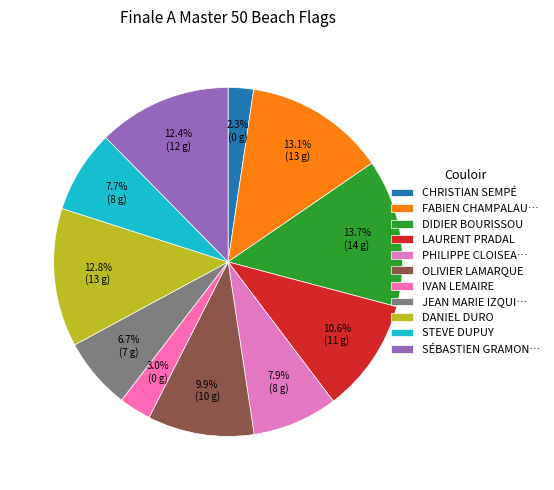

Count the number of slices in the pie.

11